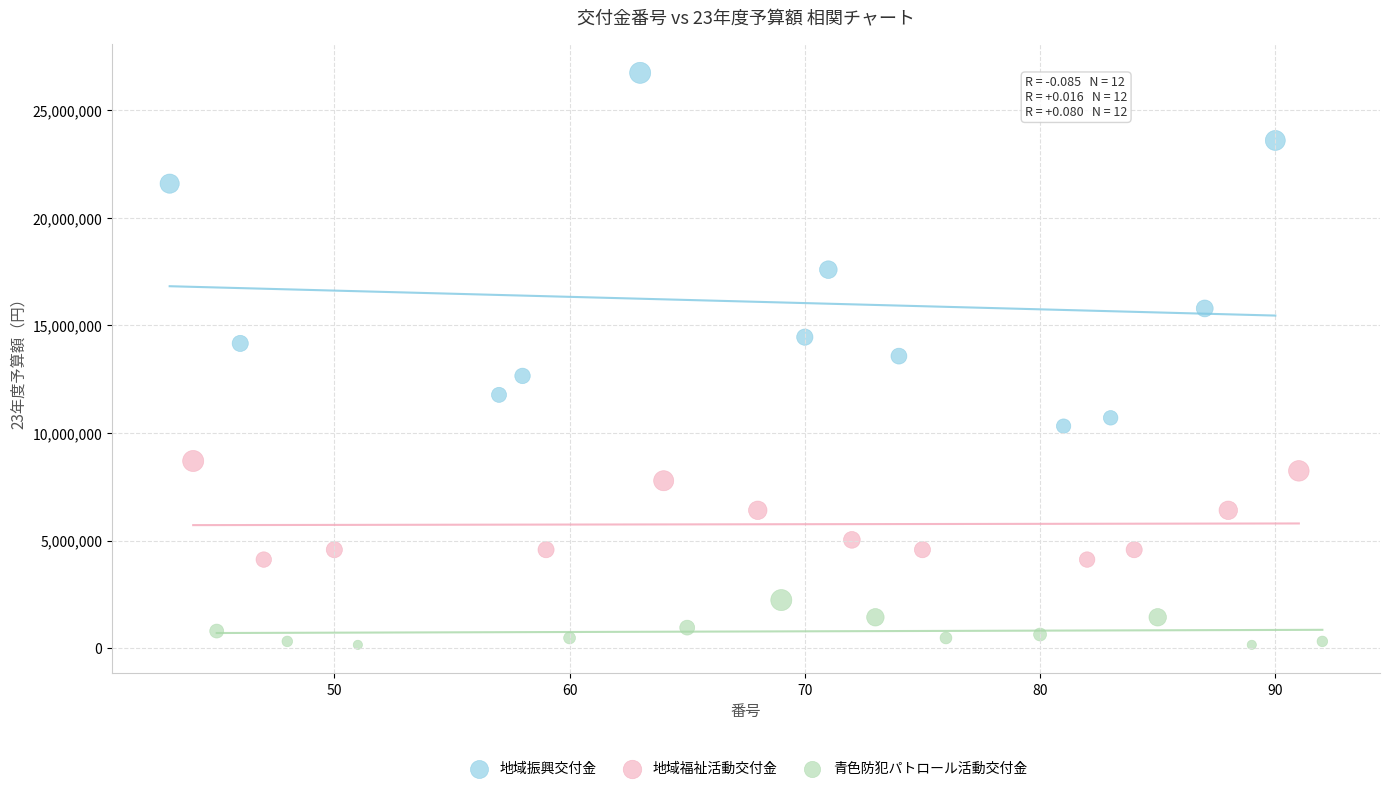

Which series has the largest Y range (max minus min)?

地域振興交付金